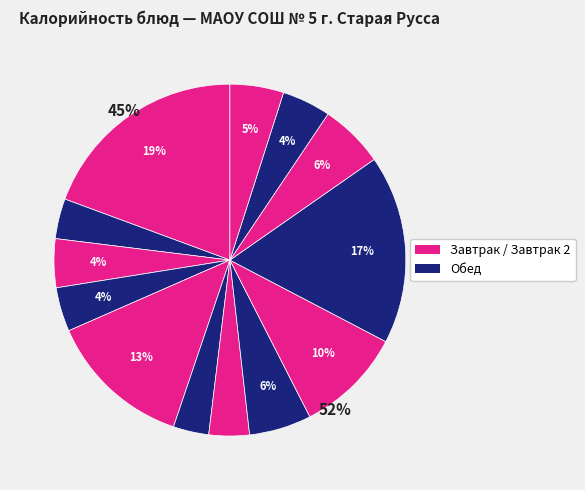

Which has a higher value, Чай с сахаром or Молоко сгущенное?

Молоко сгущенное